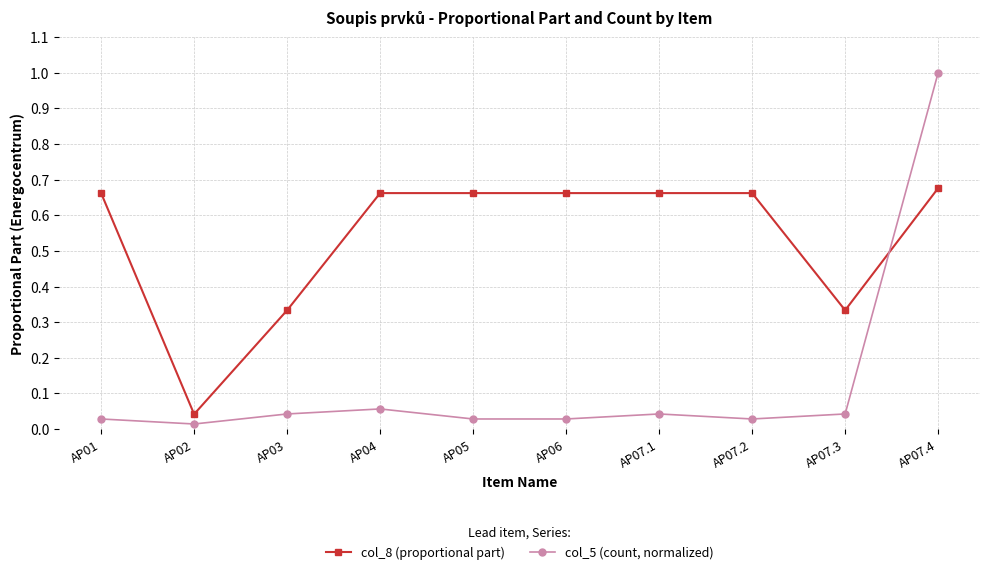

Is it true that col_8 (proportional part) equals 0.2 at AP01?

False